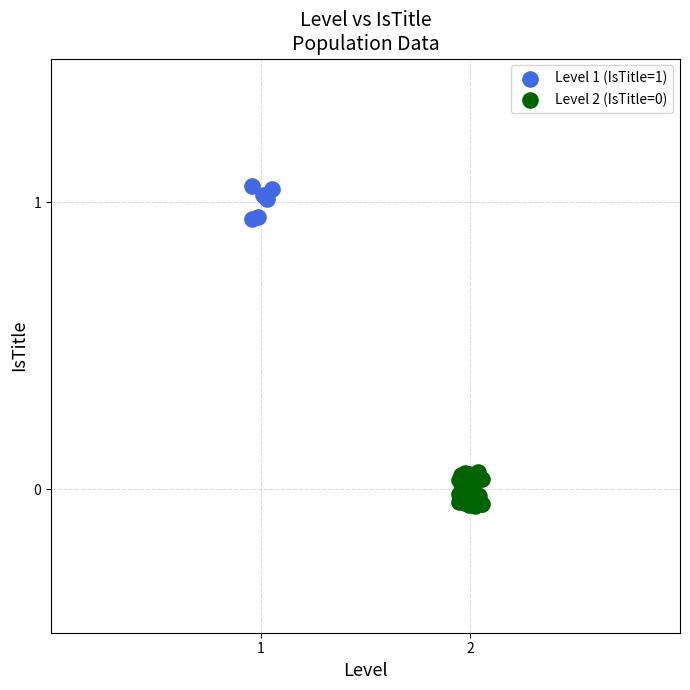

Which series contains the highest Y value?

Level 1 (IsTitle=1)